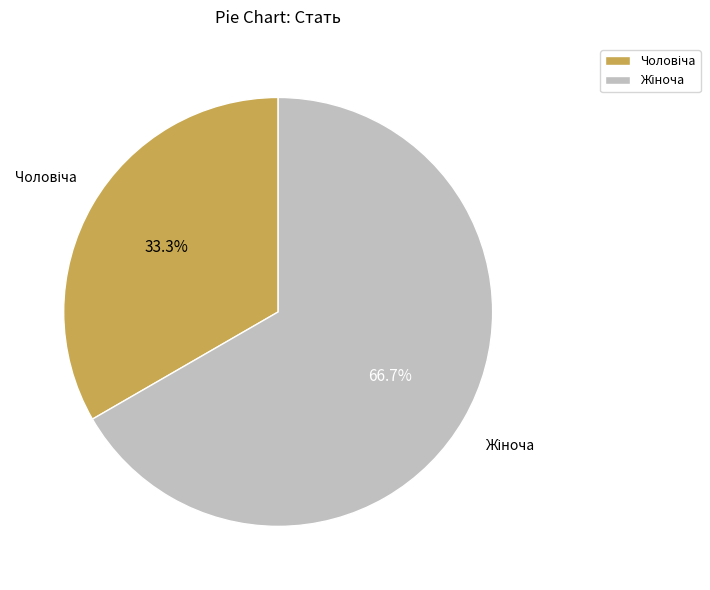

Does any single category account for the majority?

Yes